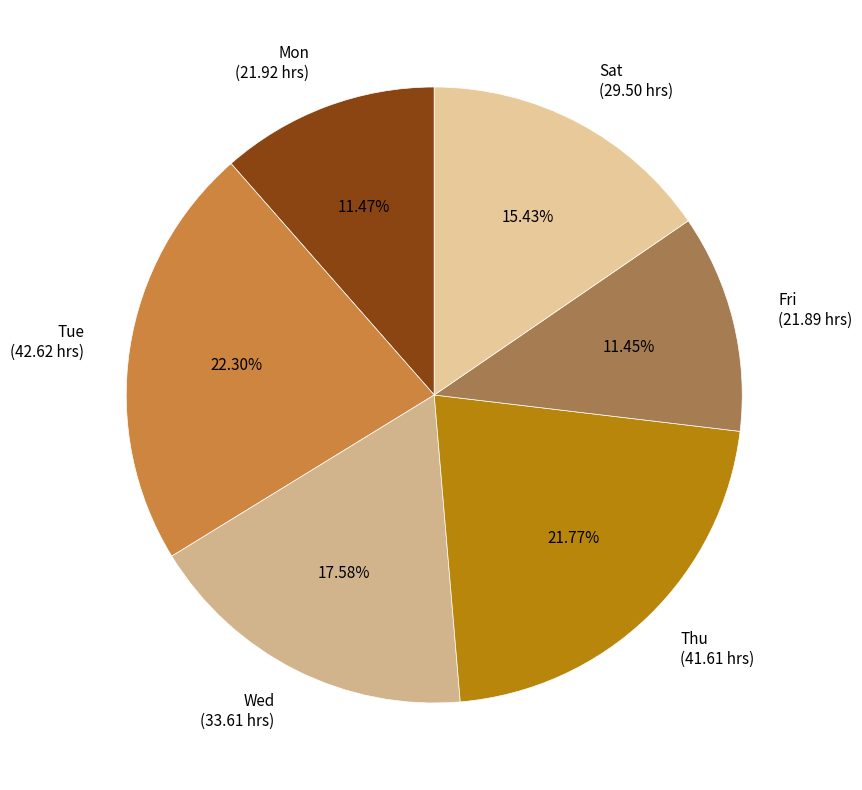

Combined, do Fri (21.89 hrs) and Tue (42.62 hrs) account for over 50%?

No